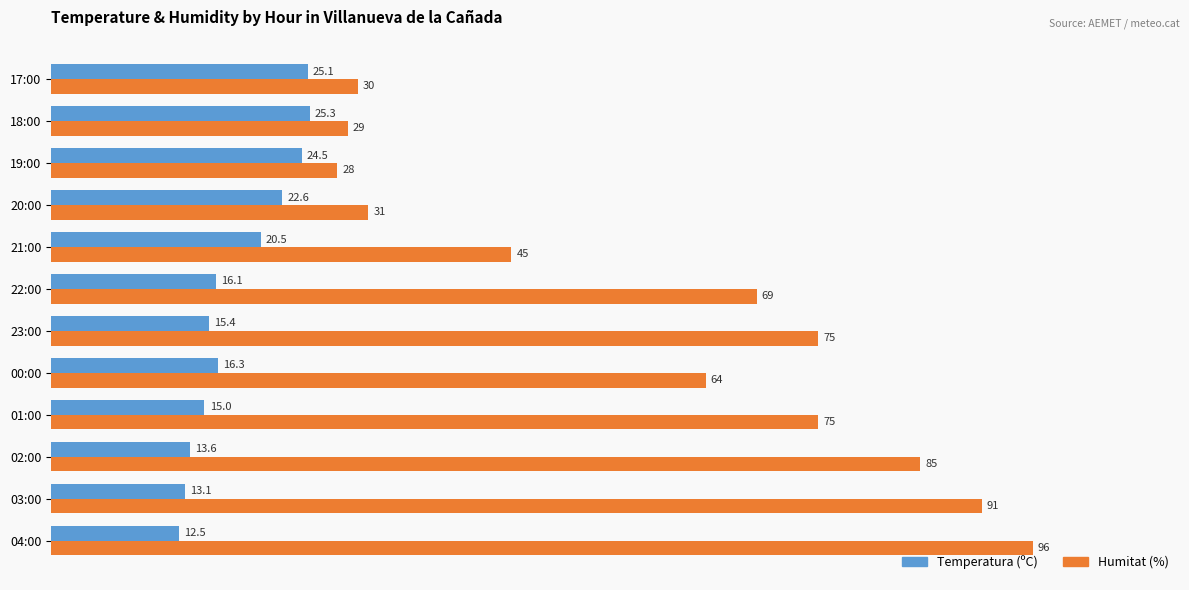

Count the number of categories in the chart.

12